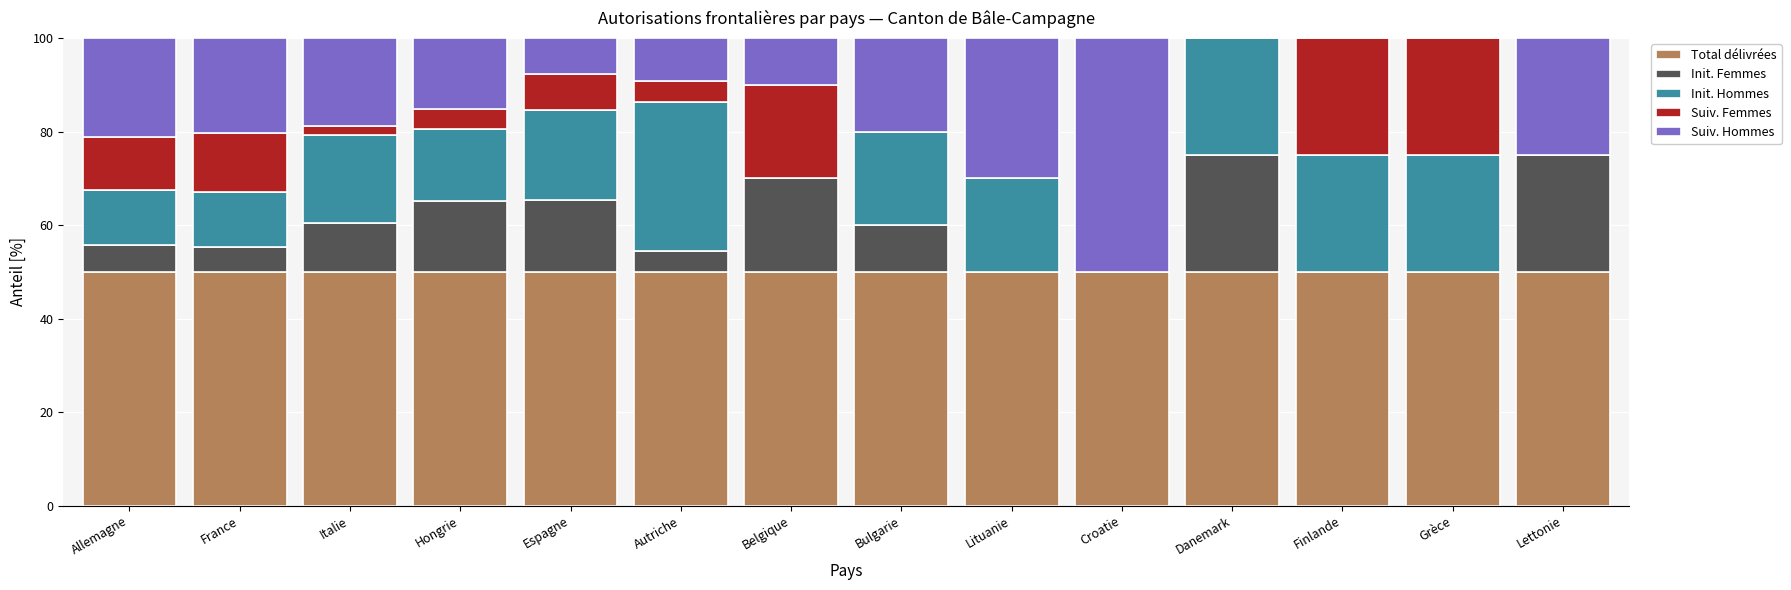

What is the total value across all series at Finlande?

100.0